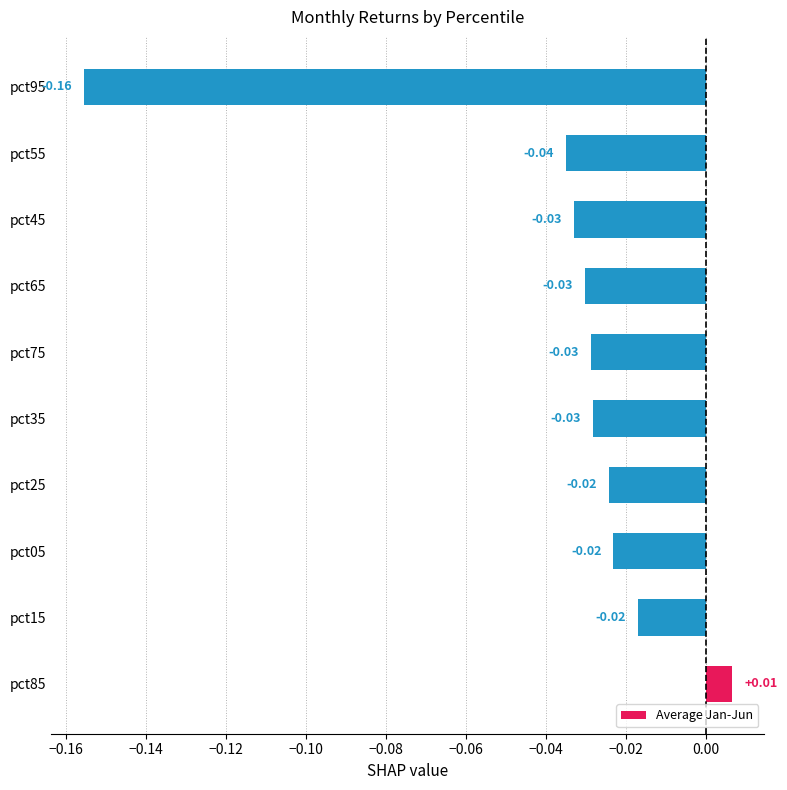

Between pct55 and pct75, which is larger?

pct75